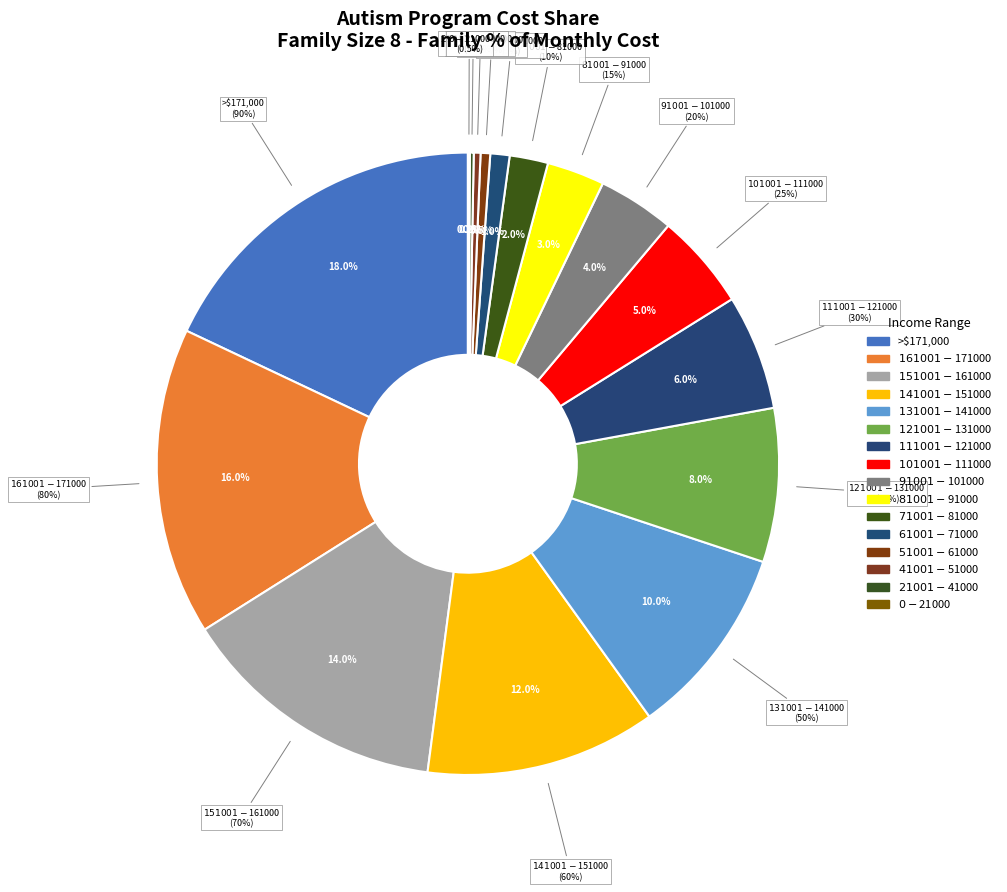

To the nearest percent, what percentage of the pie is $131001-$141000?

10%